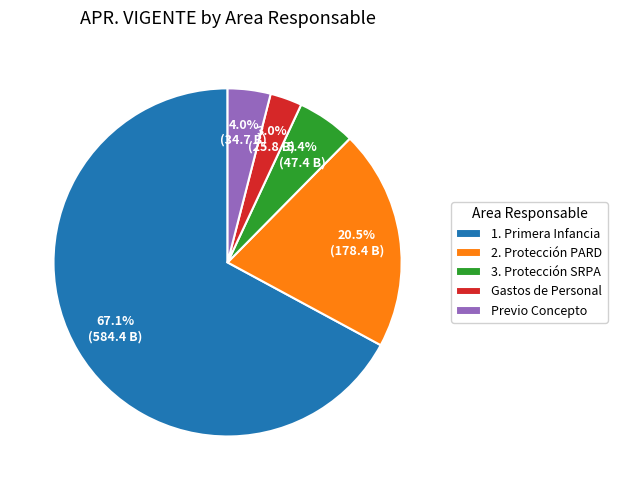

Which slice represents more than half of the pie?

1. Primera Infancia